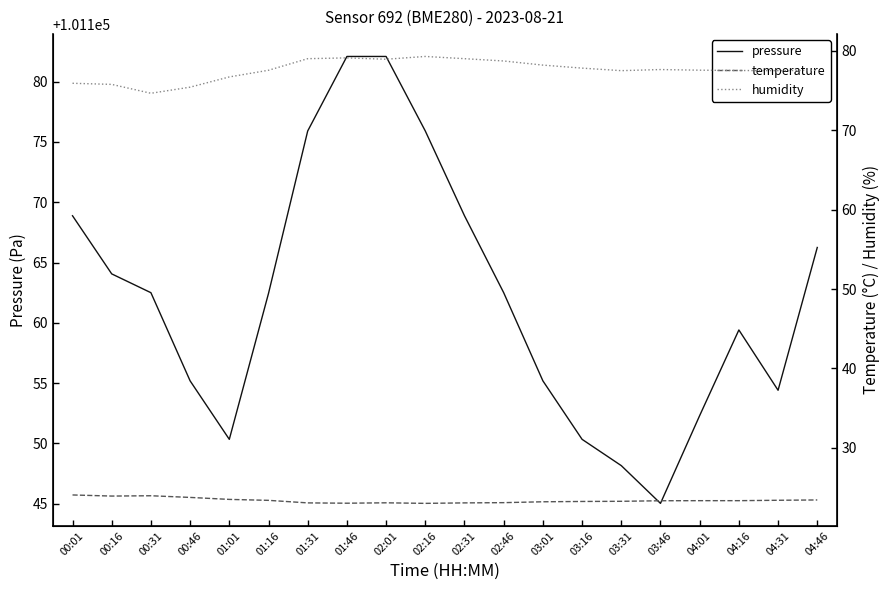

At 01:31, list the series in order from smallest to largest.

temperature, humidity, pressure